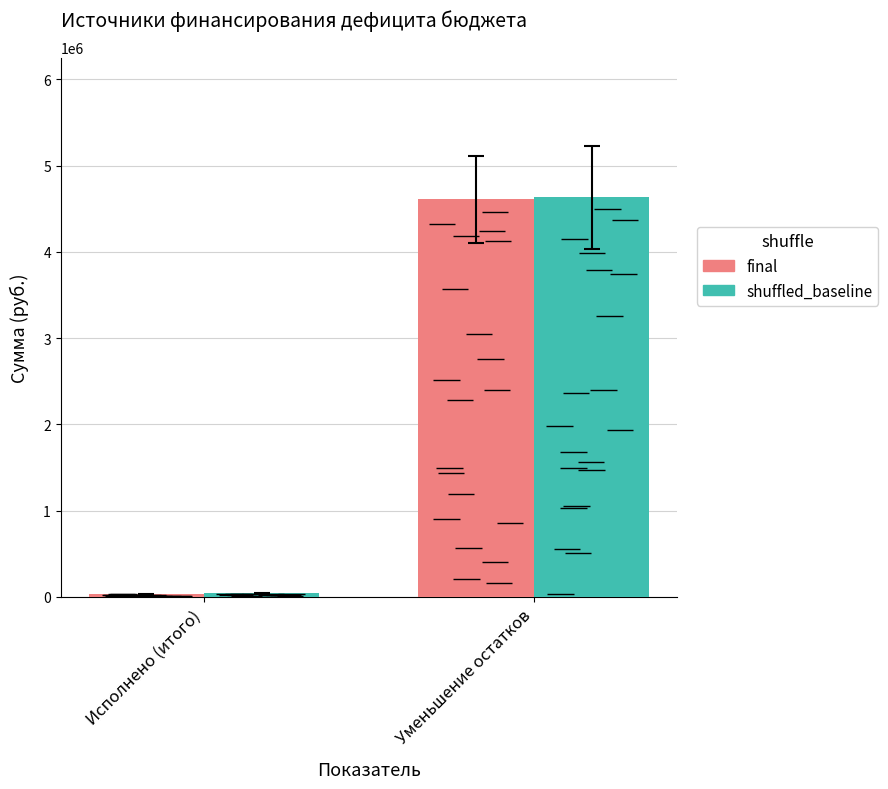

Does the chart contain any negative values?

No